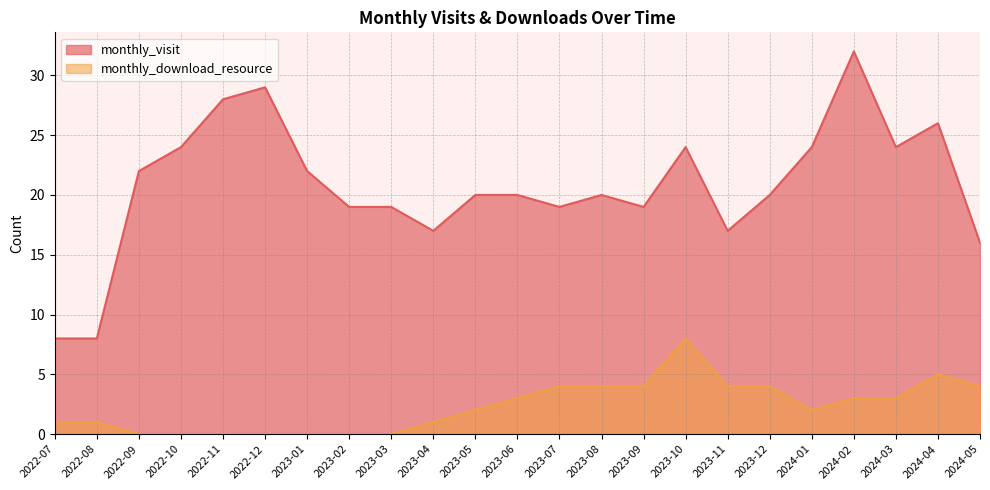

Which series changed the most between 2023-10 and 2023-12?

monthly_visit